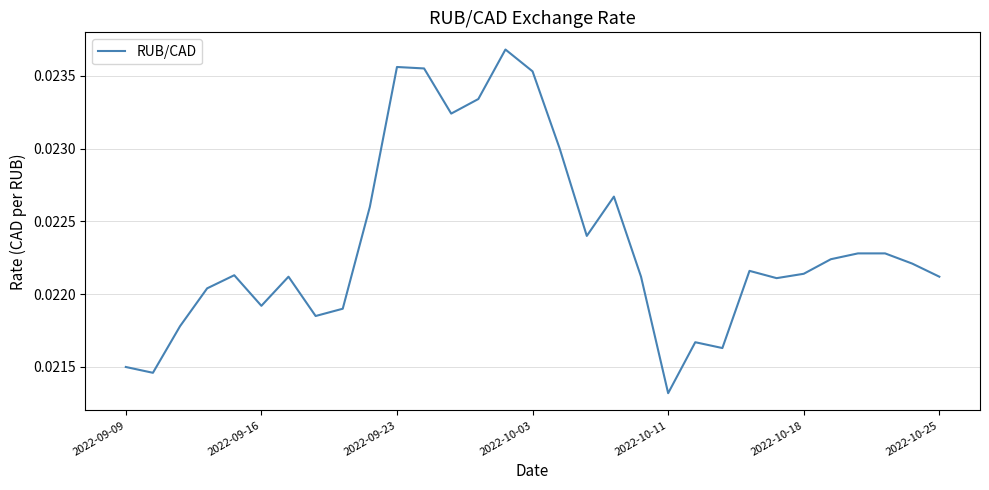

Where is the data nearest to the value 0?

2022-10-11